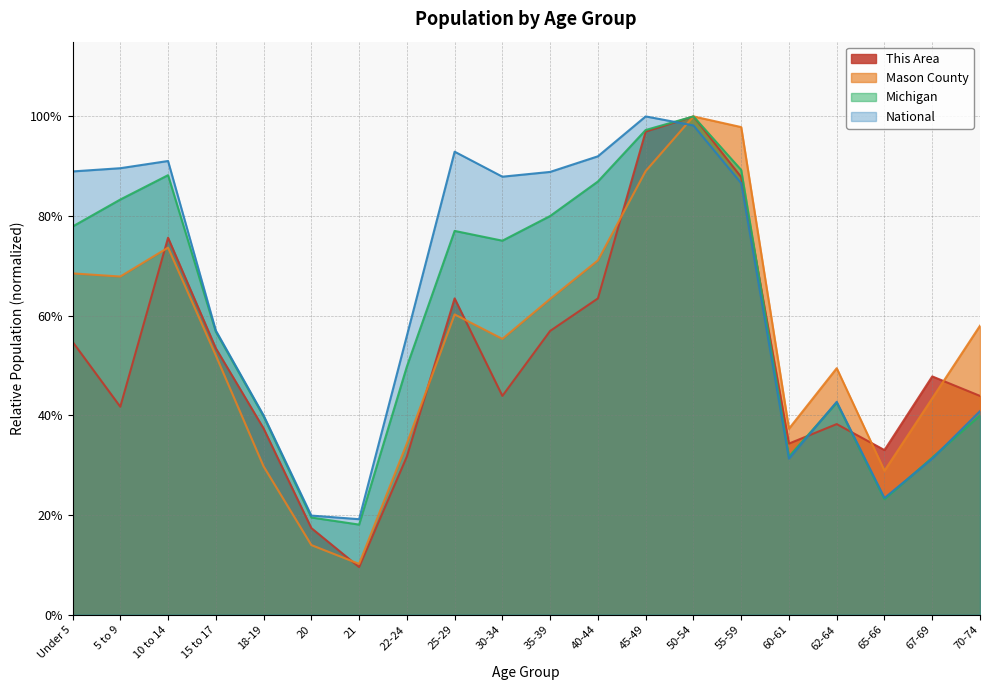

What position from the left is 65-66?

18